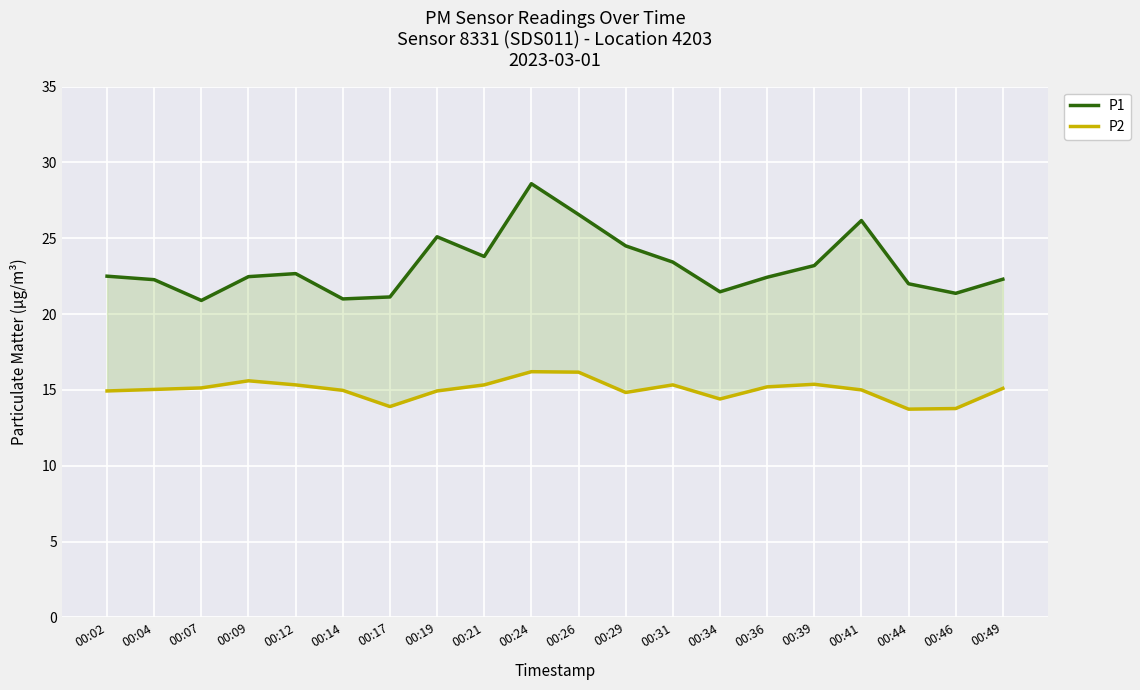

Which category has the highest value in the P1 series?

00:24